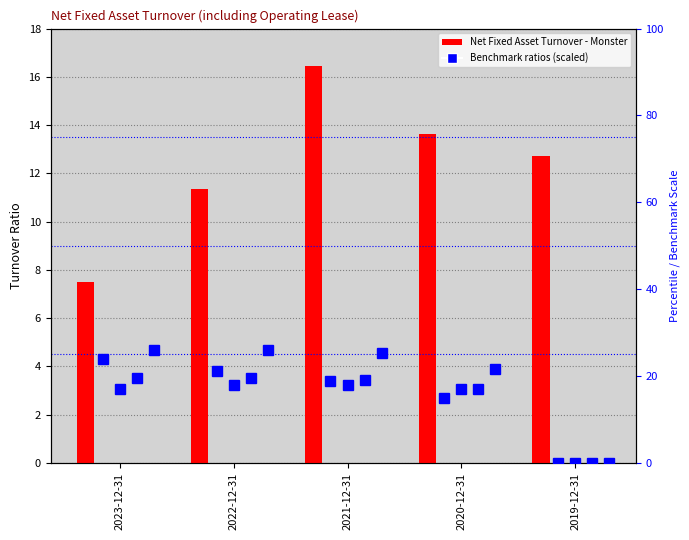

What is the total value across all series at 2020-12-31?

84.0